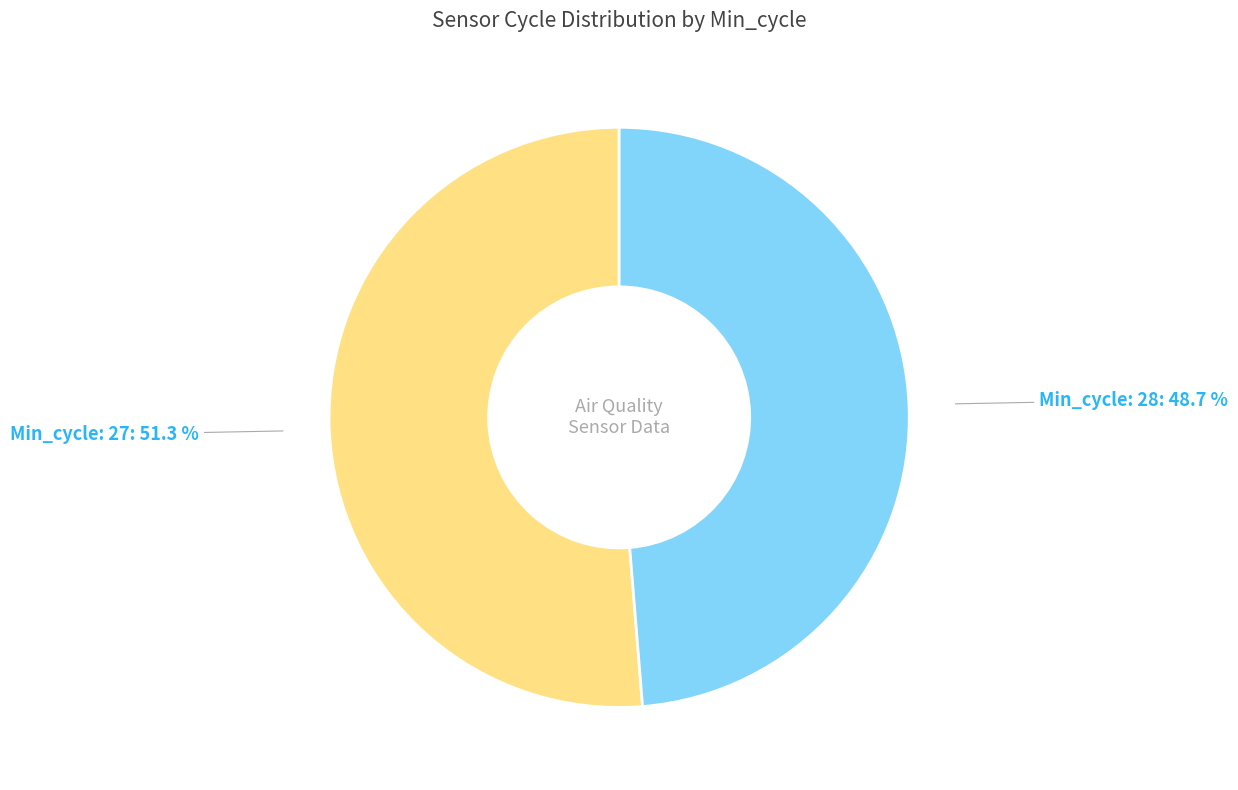

Do Min_cycle: 27 and Min_cycle: 28 together represent more than half of the pie?

Yes